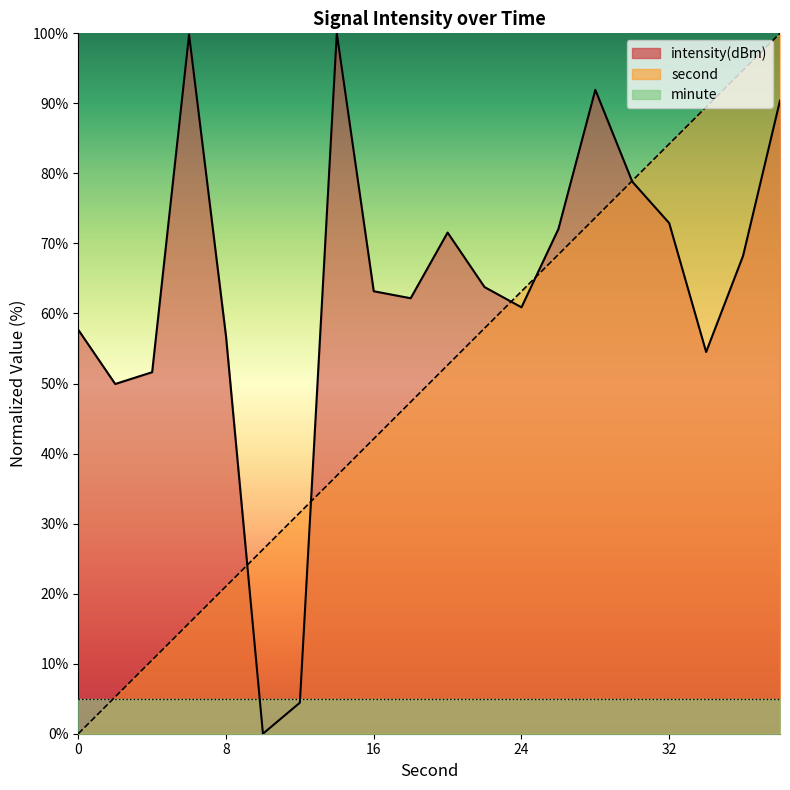

The value of second at 20 is 22.3. True or false?

False